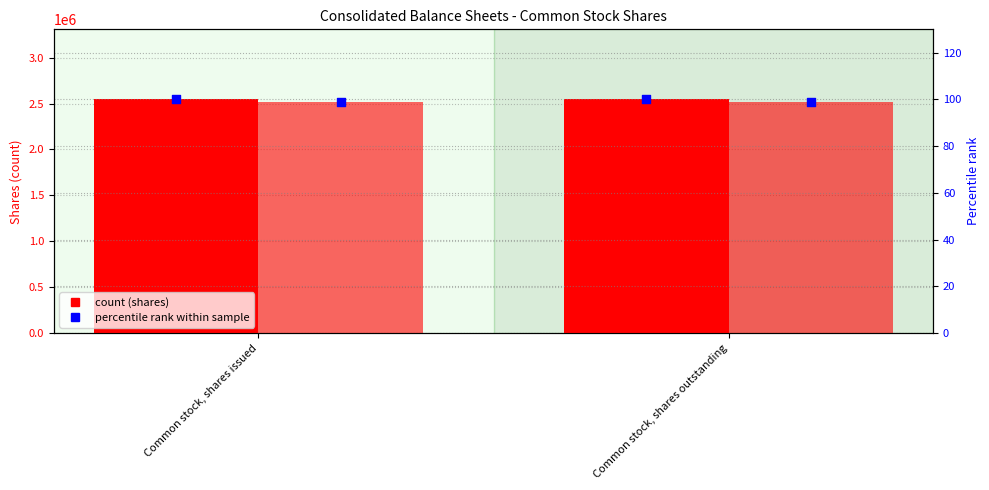

At which category is the sum across all series the highest?

Common stock, shares issued